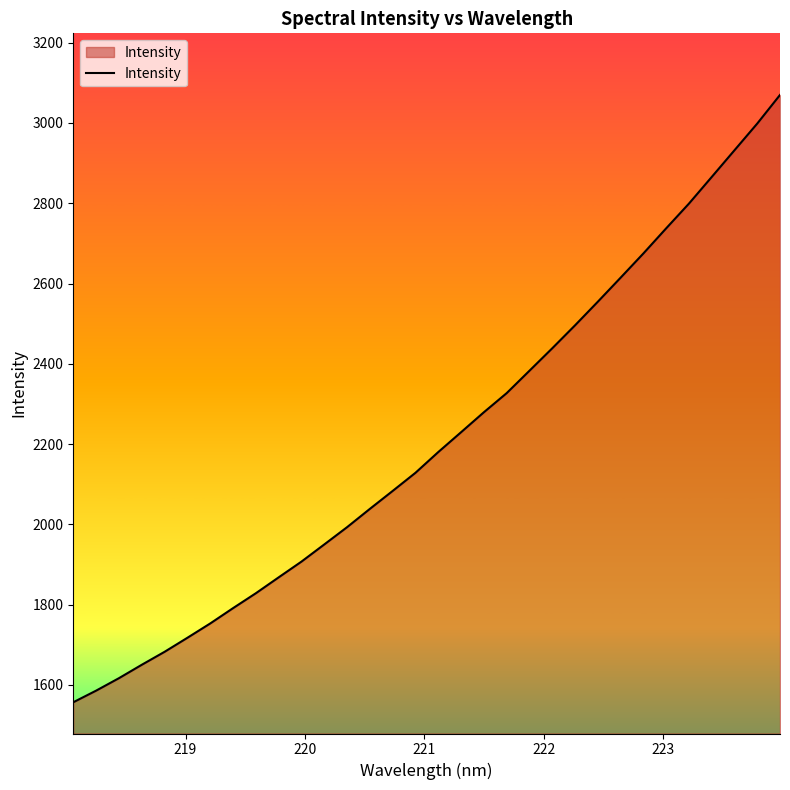

What is the maximum value shown in the chart?

3069.8